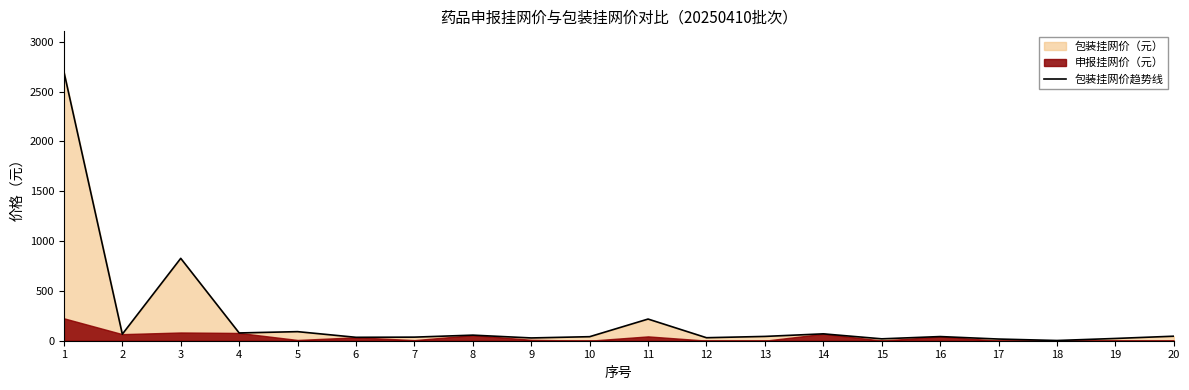

Which label corresponds to the largest value in the chart?

1